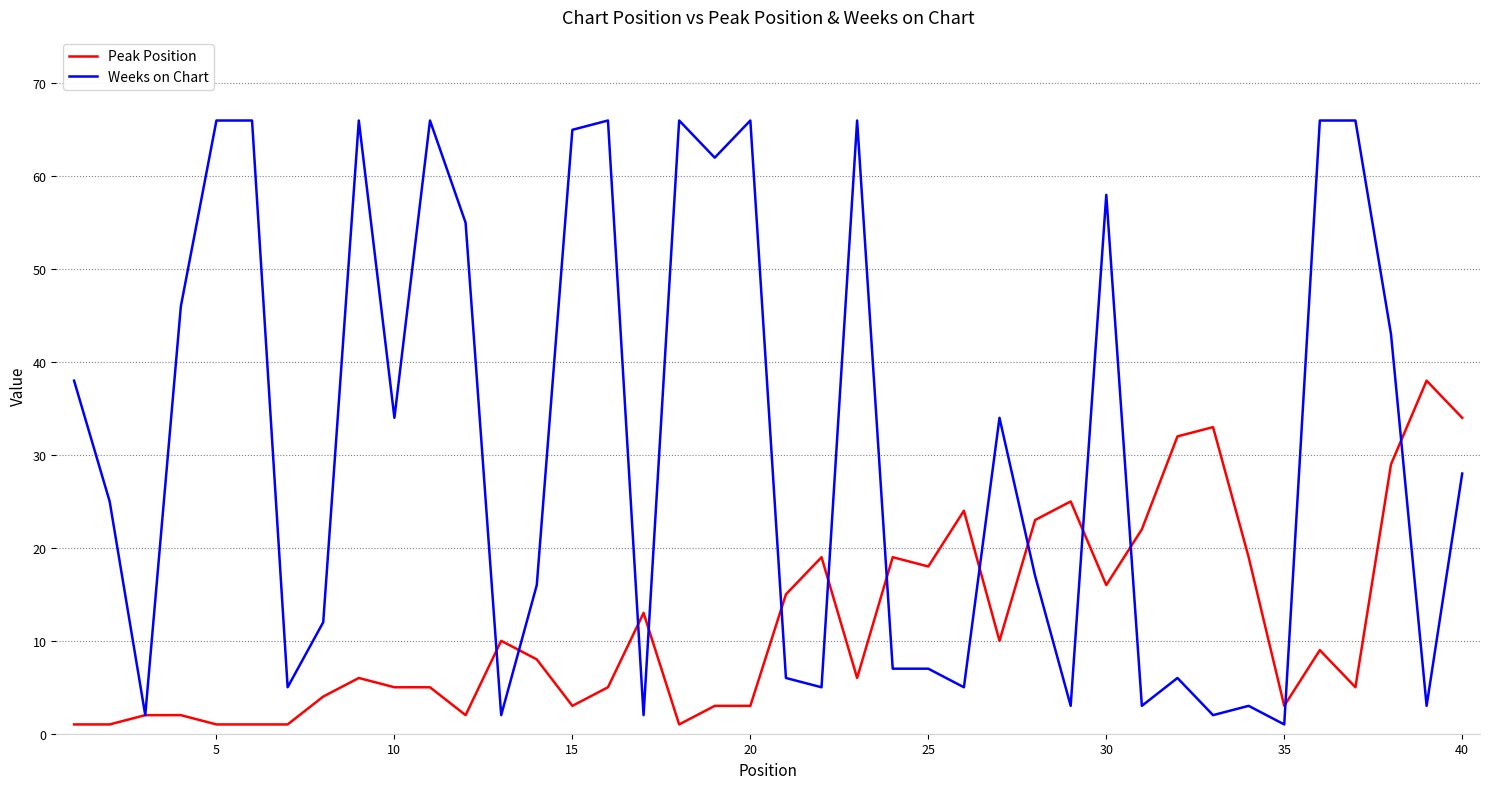

Which series has the widest spread of values?

Weeks on Chart